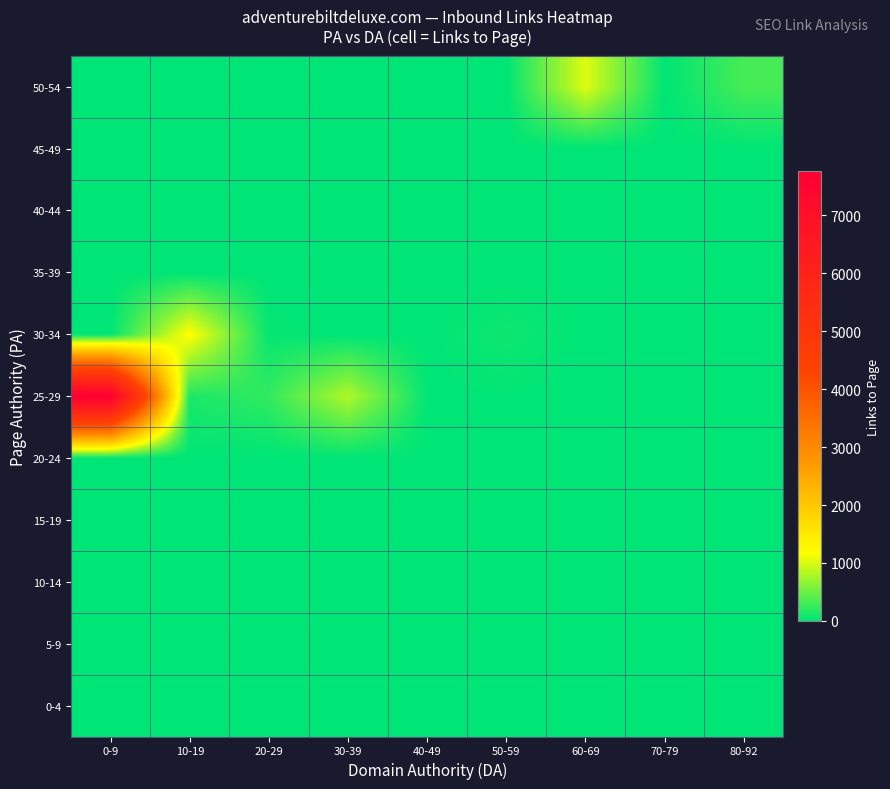

Reading right to left, extract all data points from this chart.

50-54: 80-92=332	70-79=0	60-69=1024	50-59=0	40-49=0	30-39=0	20-29=0	10-19=0	0-9=0
45-49: 80-92=4	70-79=0	60-69=0	50-59=0	40-49=0	30-39=0	20-29=0	10-19=0	0-9=0
40-44: 80-92=0	70-79=0	60-69=13	50-59=0	40-49=0	30-39=0	20-29=0	10-19=0	0-9=0
35-39: 80-92=0	70-79=0	60-69=10	50-59=0	40-49=0	30-39=0	20-29=0	10-19=0	0-9=0
30-34: 80-92=0	70-79=7	60-69=1	50-59=74	40-49=0	30-39=0	20-29=28	10-19=1195	0-9=0
25-29: 80-92=0	70-79=0	60-69=0	50-59=9	40-49=9	30-39=810	20-29=234	10-19=130	0-9=7756
20-24: 80-92=0	70-79=0	60-69=0	50-59=0	40-49=0	30-39=0	20-29=0	10-19=0	0-9=0
15-19: 80-92=0	70-79=0	60-69=0	50-59=0	40-49=0	30-39=0	20-29=0	10-19=0	0-9=0
10-14: 80-92=0	70-79=0	60-69=0	50-59=0	40-49=0	30-39=0	20-29=0	10-19=0	0-9=0
5-9: 80-92=0	70-79=0	60-69=0	50-59=0	40-49=0	30-39=0	20-29=0	10-19=0	0-9=0
0-4: 80-92=0	70-79=0	60-69=0	50-59=0	40-49=0	30-39=0	20-29=0	10-19=0	0-9=0